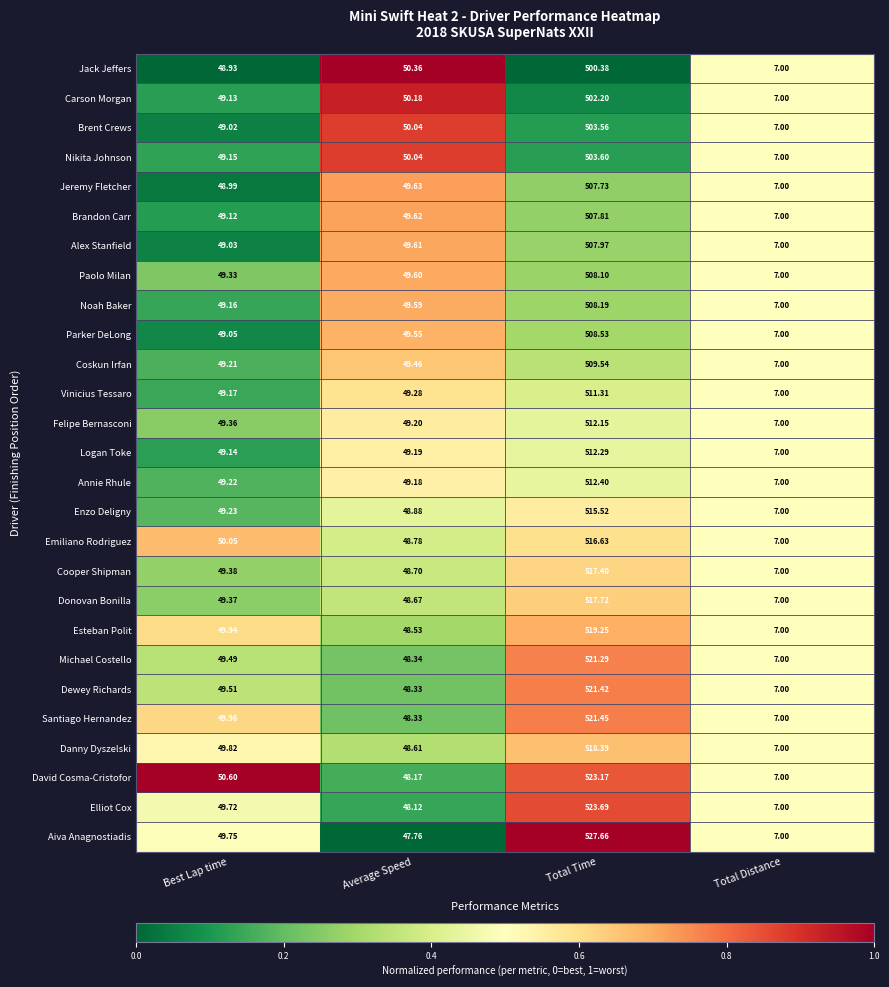

At which label is Brent Crews closest to 255?

Average Speed